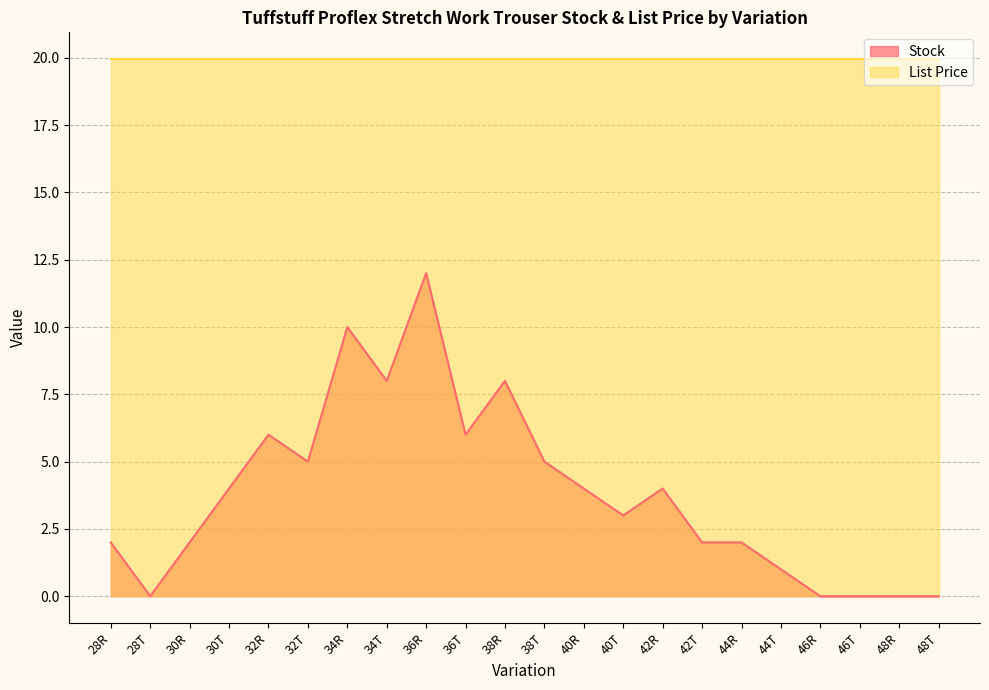

Does the chart display data point markers on the line(s)?

No